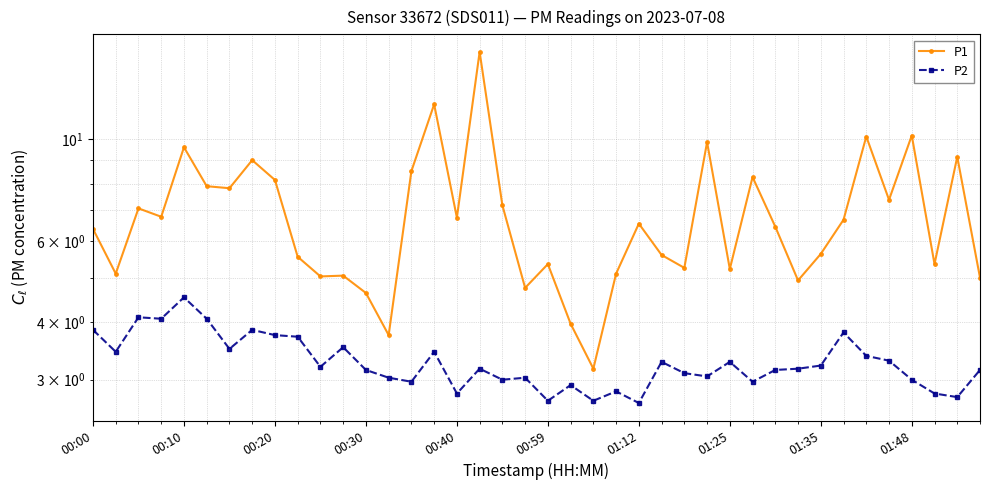

Between 01:25 and 36, which series saw the biggest shift?

P1